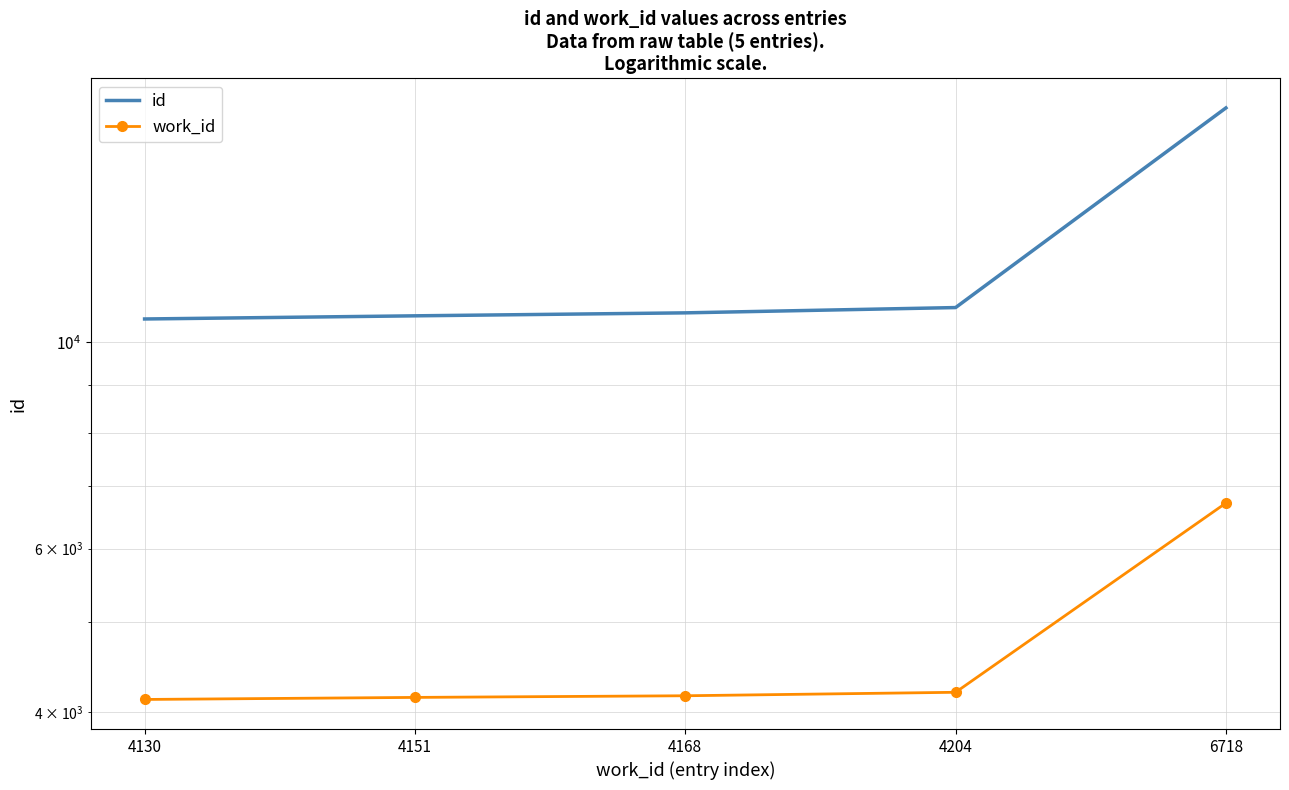

Where does the id series first go above 10760?

4204